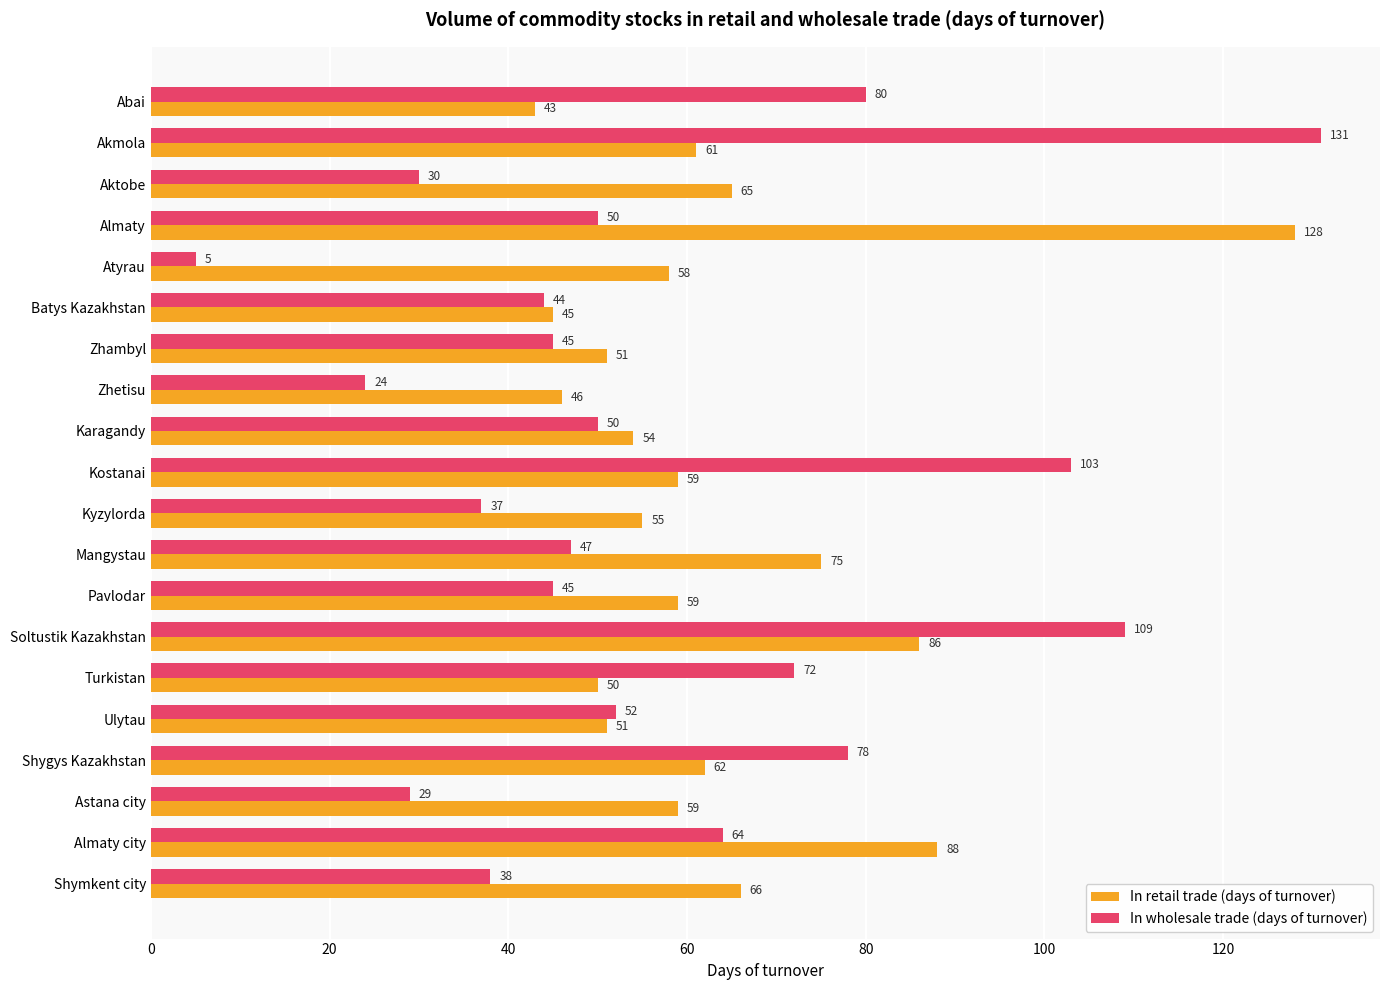

At which category does the chart reach its peak across all series?

Akmola